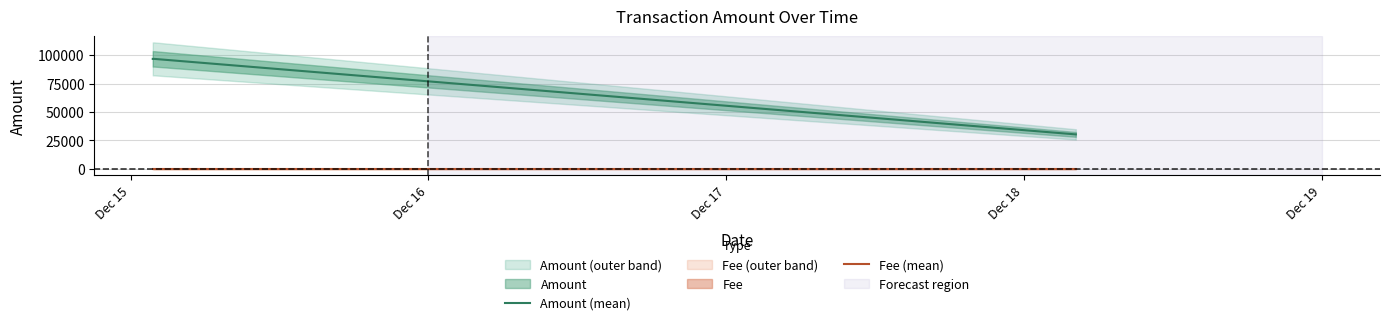

What is the value of the Amount (mean) point at the 4th from the left?

30318